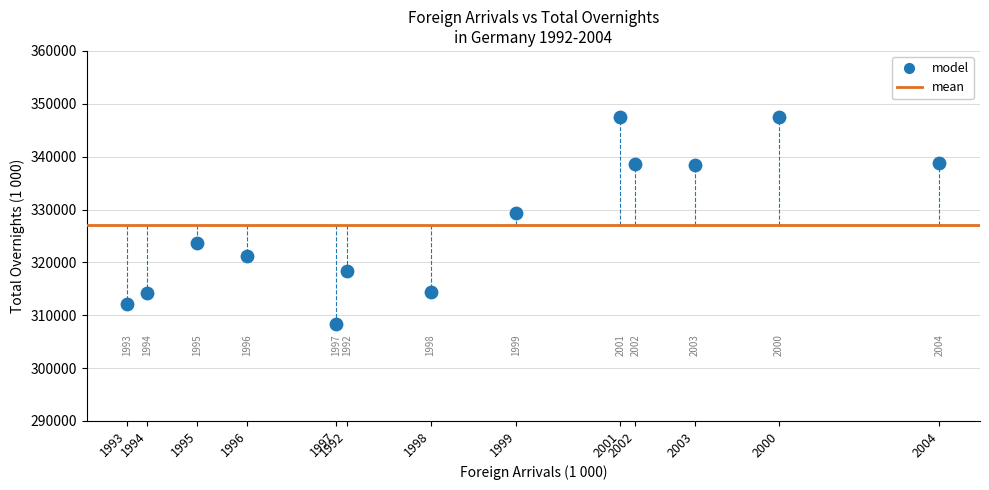

What is the range of Y values (max minus min)?

39121.8